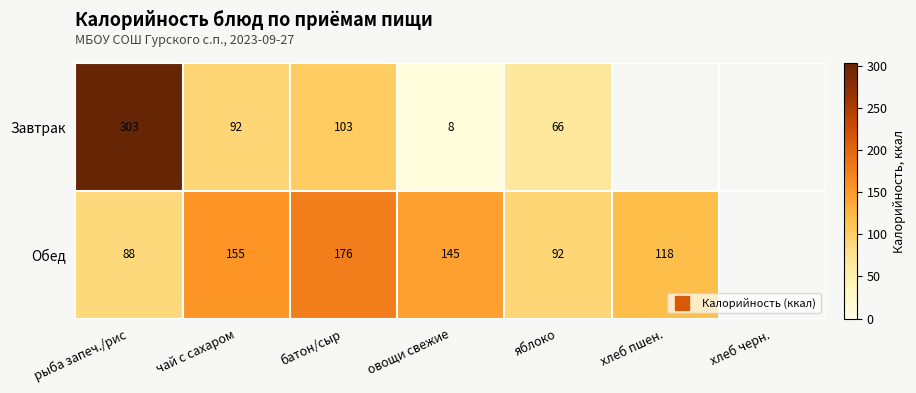

What is the lowest value of the Завтрак series?

8.4